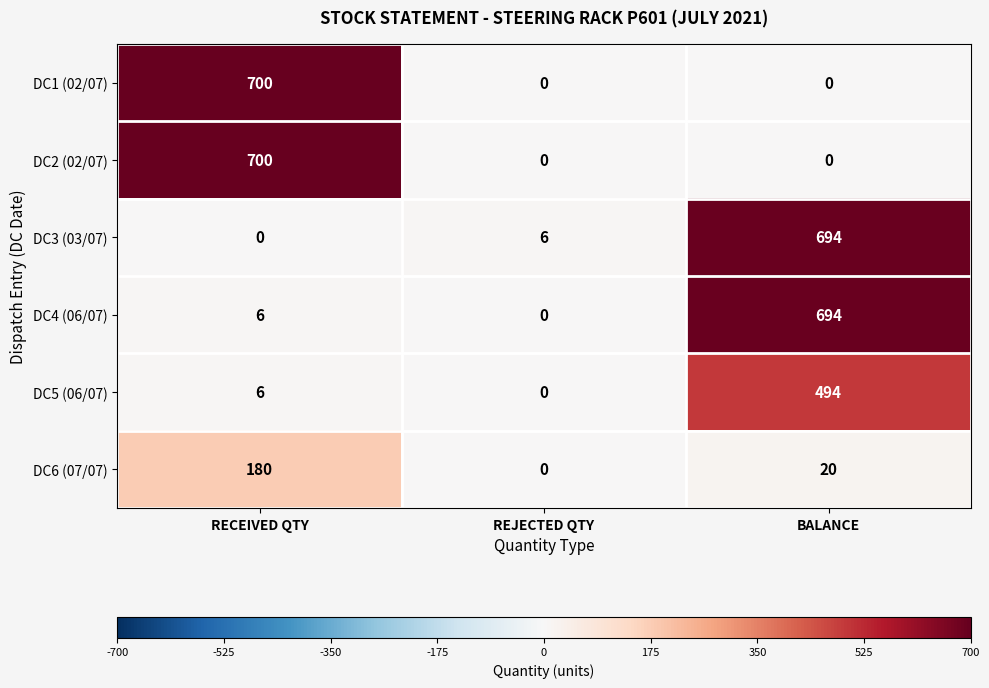

Count the DC6 (07/07) values in the range 0 to 180.

3